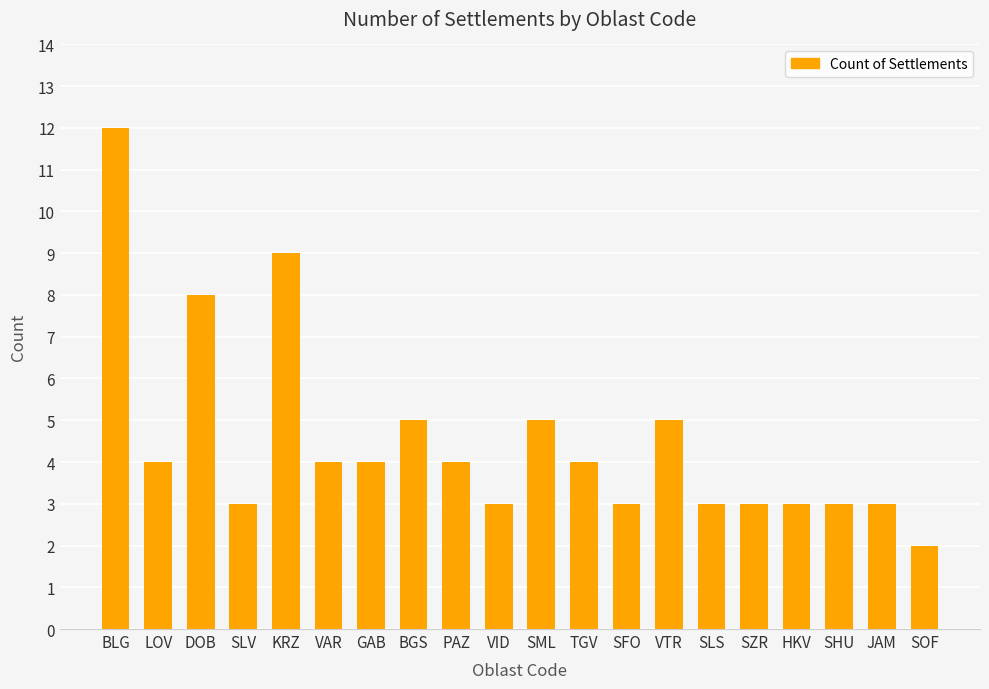

Reading left to right, what are all the values shown in this chart?

BLG=12	LOV=4	DOB=8	SLV=3	KRZ=9	VAR=4	GAB=4	BGS=5	PAZ=4	VID=3	SML=5	TGV=4	SFO=3	VTR=5	SLS=3	SZR=3	HKV=3	SHU=3	JAM=3	SOF=2